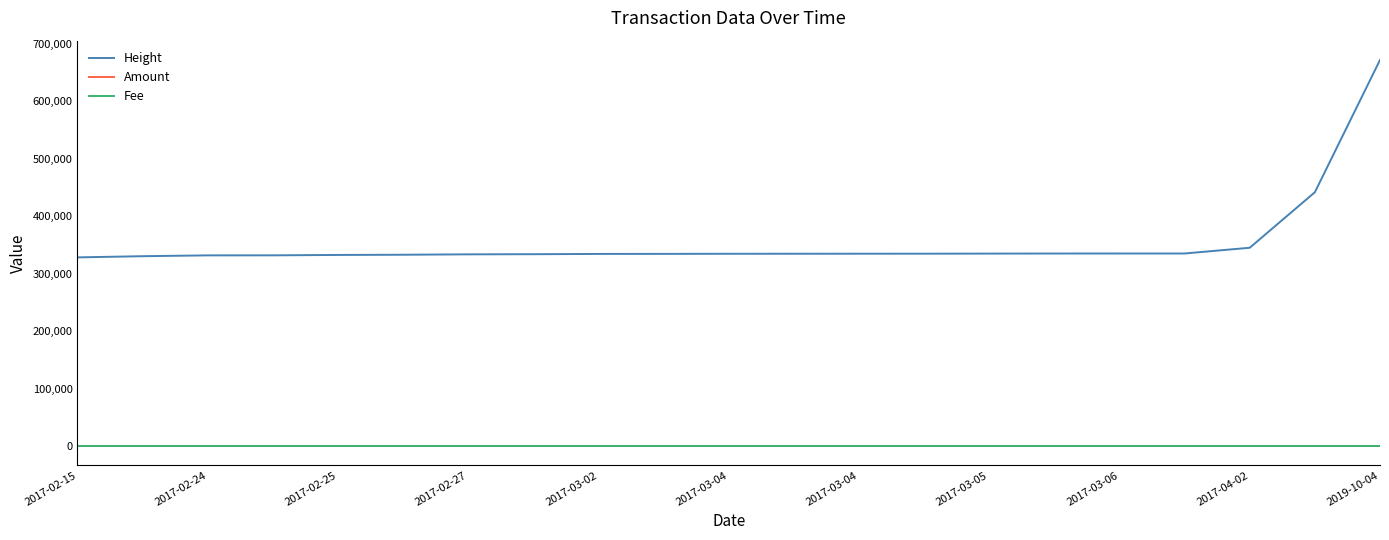

Does the chart display data point markers on the line(s)?

No